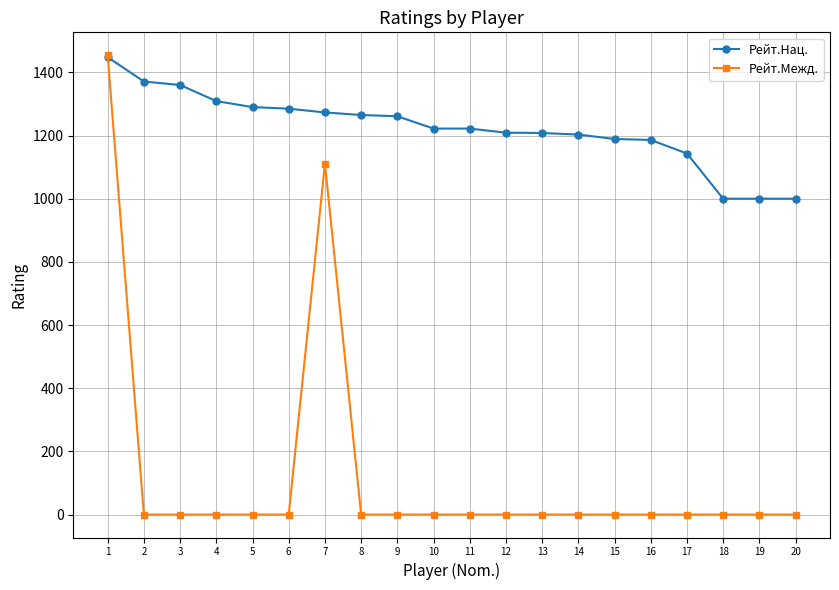

Which series has the widest spread of values?

Рейт.Межд.